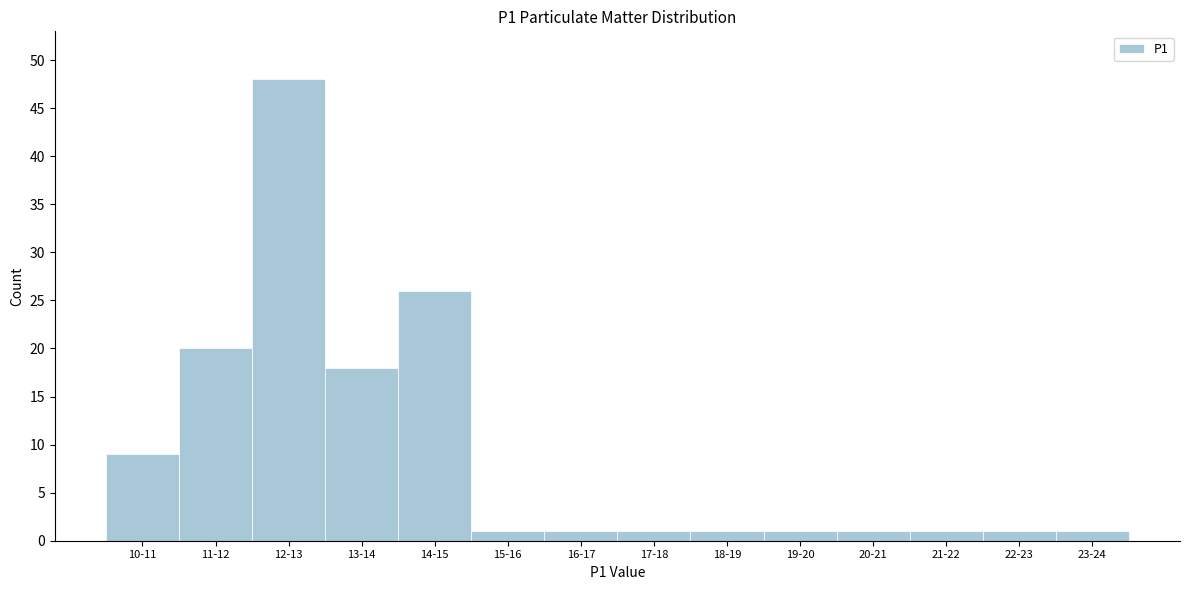

Reading right to left, what are all the values shown in this chart?

1	1	1	1	1	1	1	1	1	26	18	48	20	9